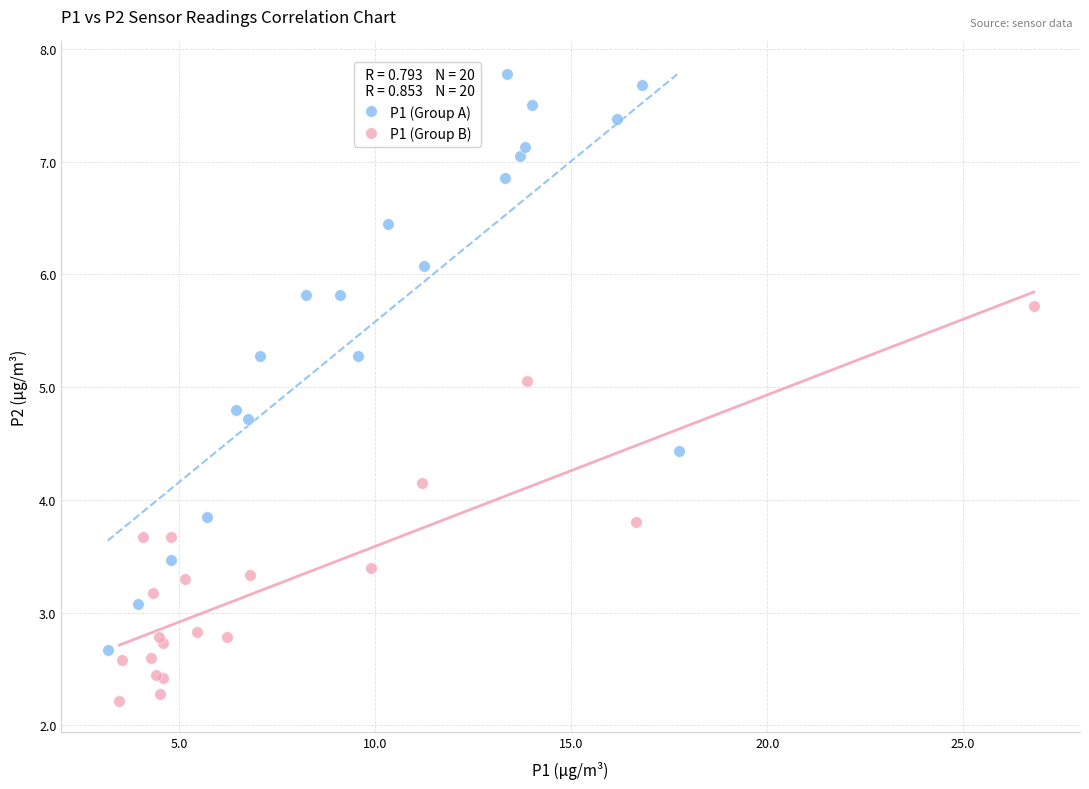

What are all the series names shown in the legend?

P1 (Group A), P1 (Group B)